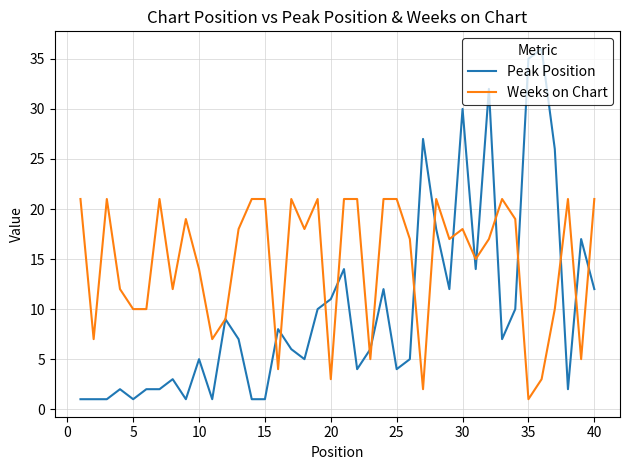

How many series are shown in this chart?

2